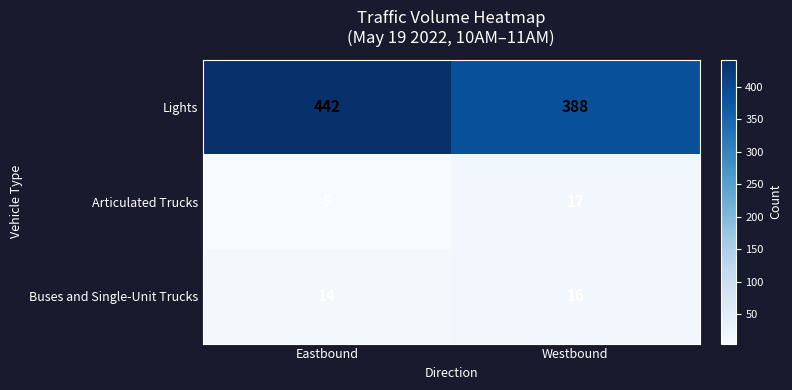

Rank the categories by Articulated Trucks value from lowest to highest.

Eastbound, Westbound